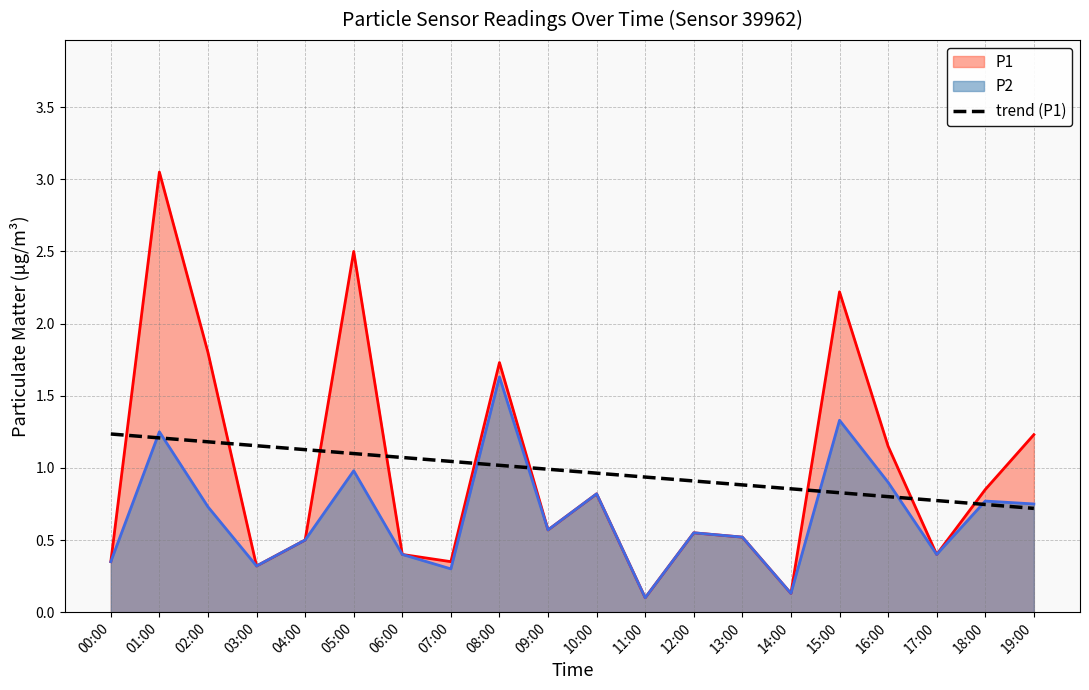

True or false: the data has more than 0 interior local peaks.

False